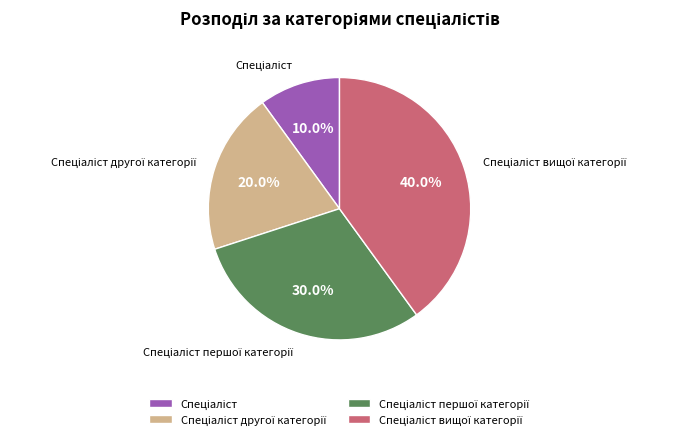

How many segments does this pie chart have?

4